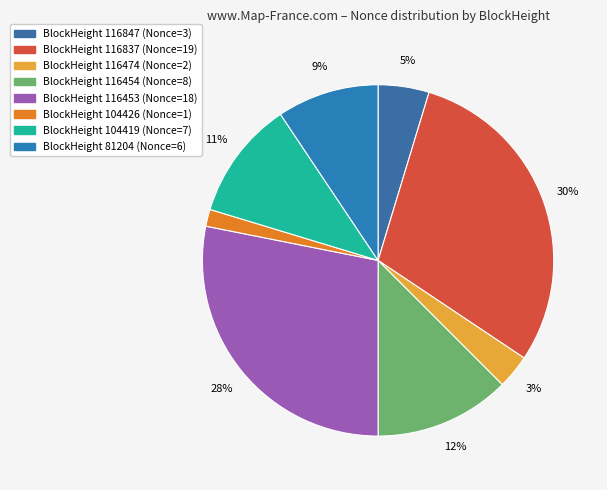

How many slices are in this pie chart?

8